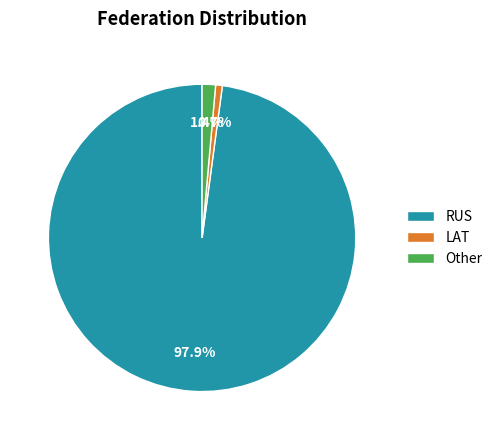

Approximately how many times larger is the value at RUS compared to LAT?

139.0